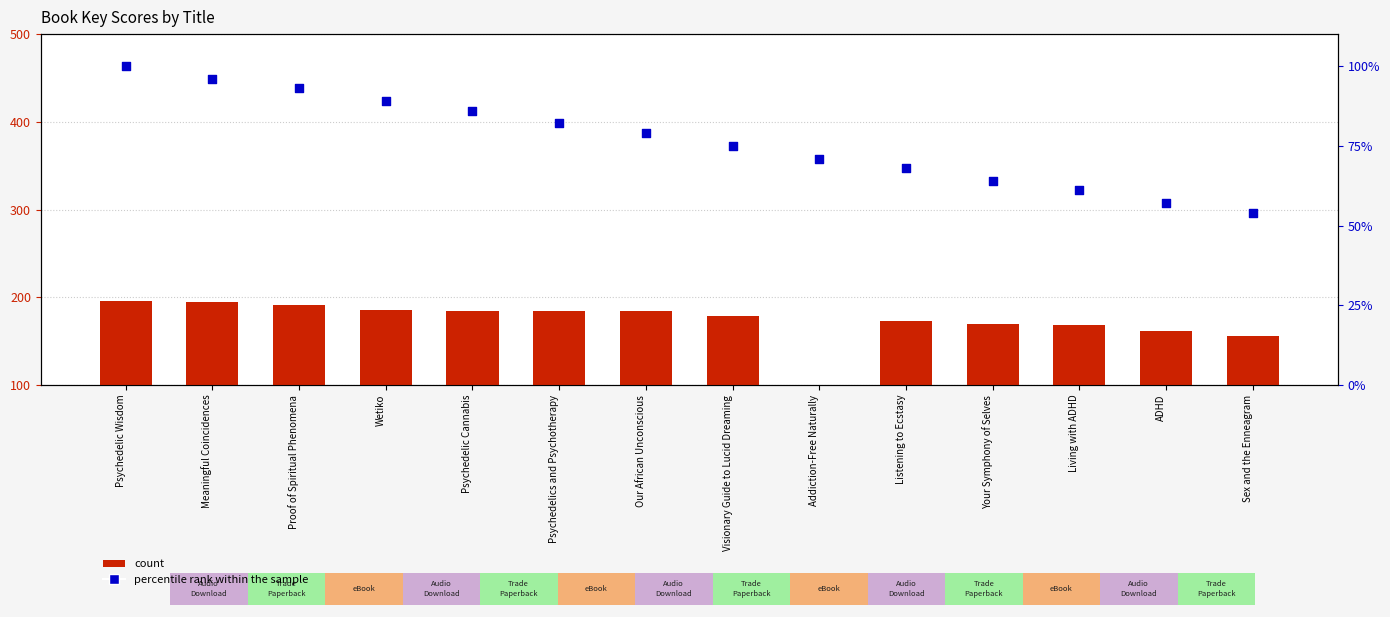

Is the value of percentile rank within the sample at Listening to Ecstasy greater than the value of count at Sex and the Enneagram?

No